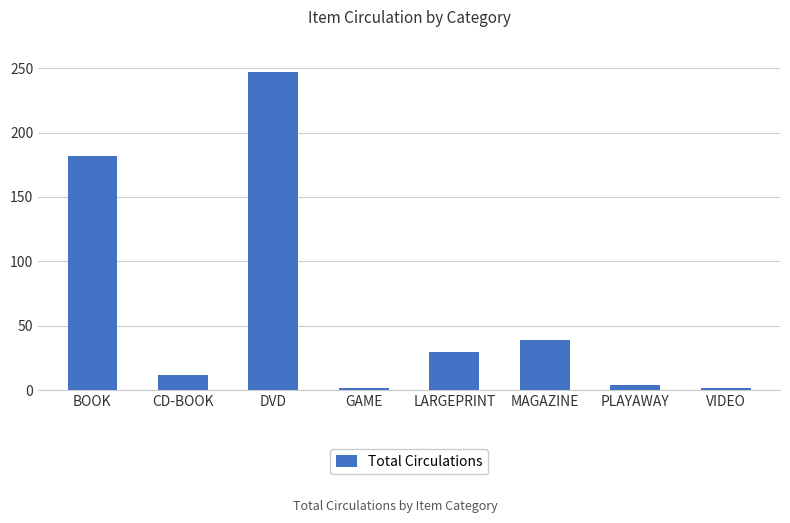

How many values are below 30?

4